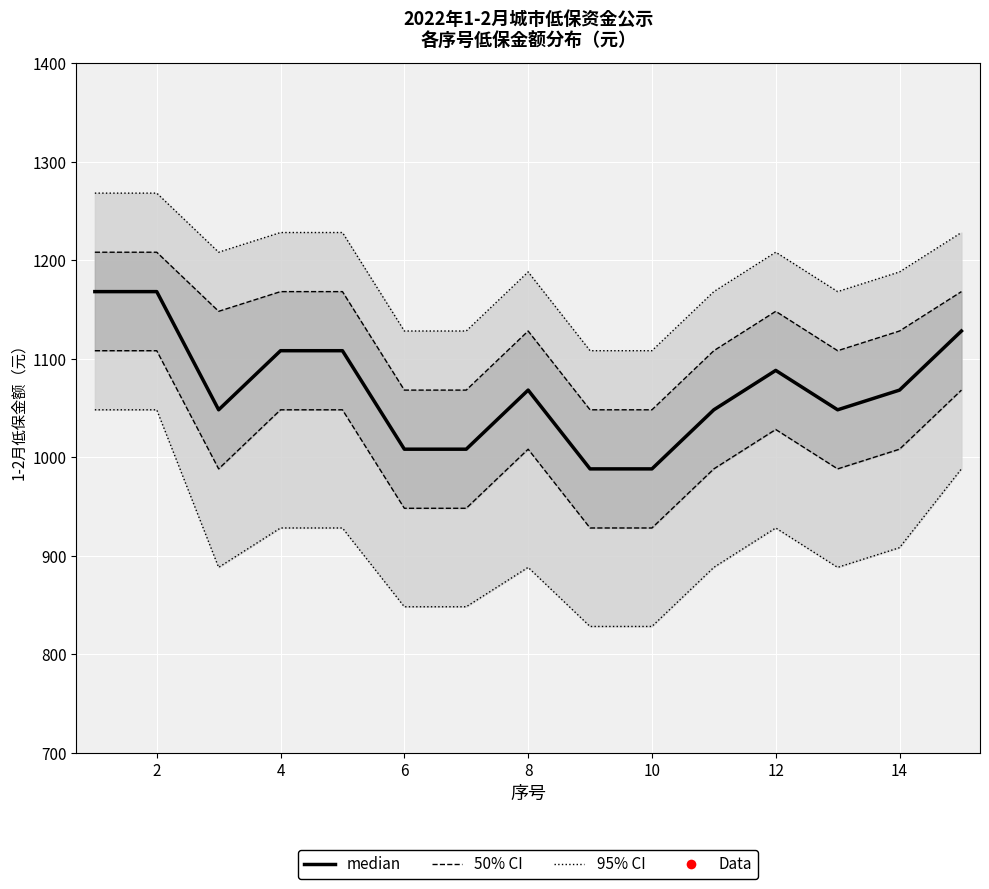

True or false: 50ci_lower and 50ci_upper cross at least once.

False